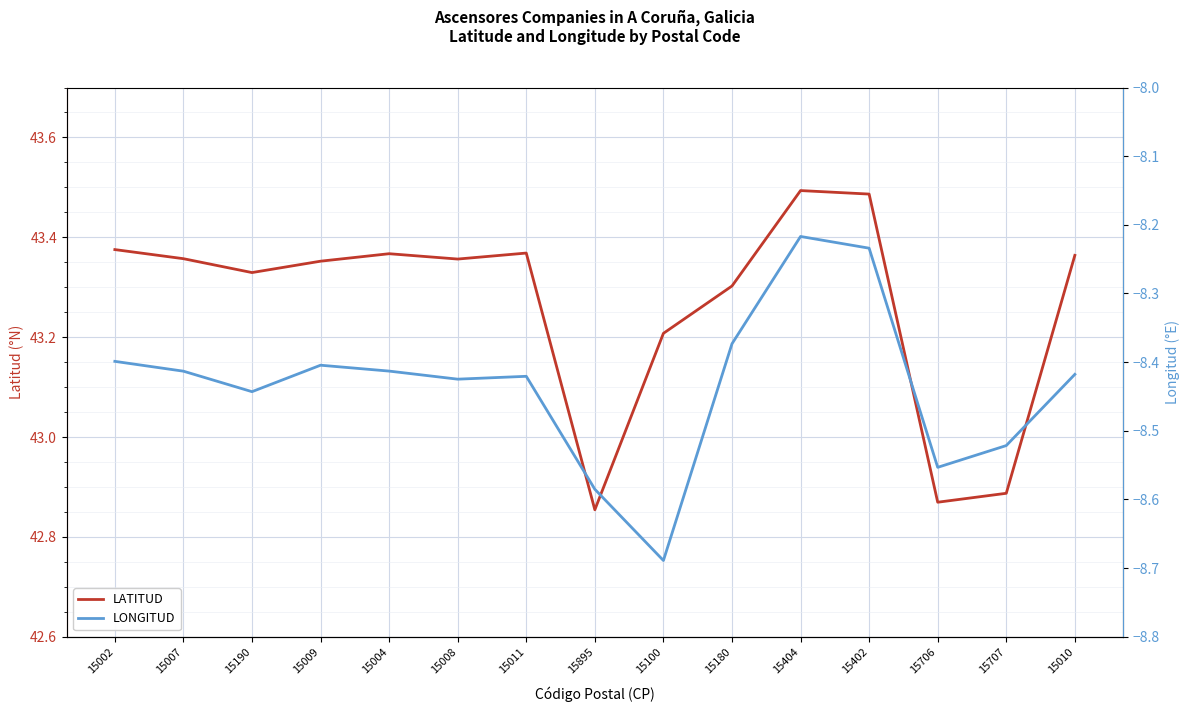

Rank the categories by LONGITUD value from highest to lowest.

15404, 15402, 15180, 15002, 15009, 15004, 15007, 15010, 15011, 15008, 15190, 15707, 15706, 15895, 15100